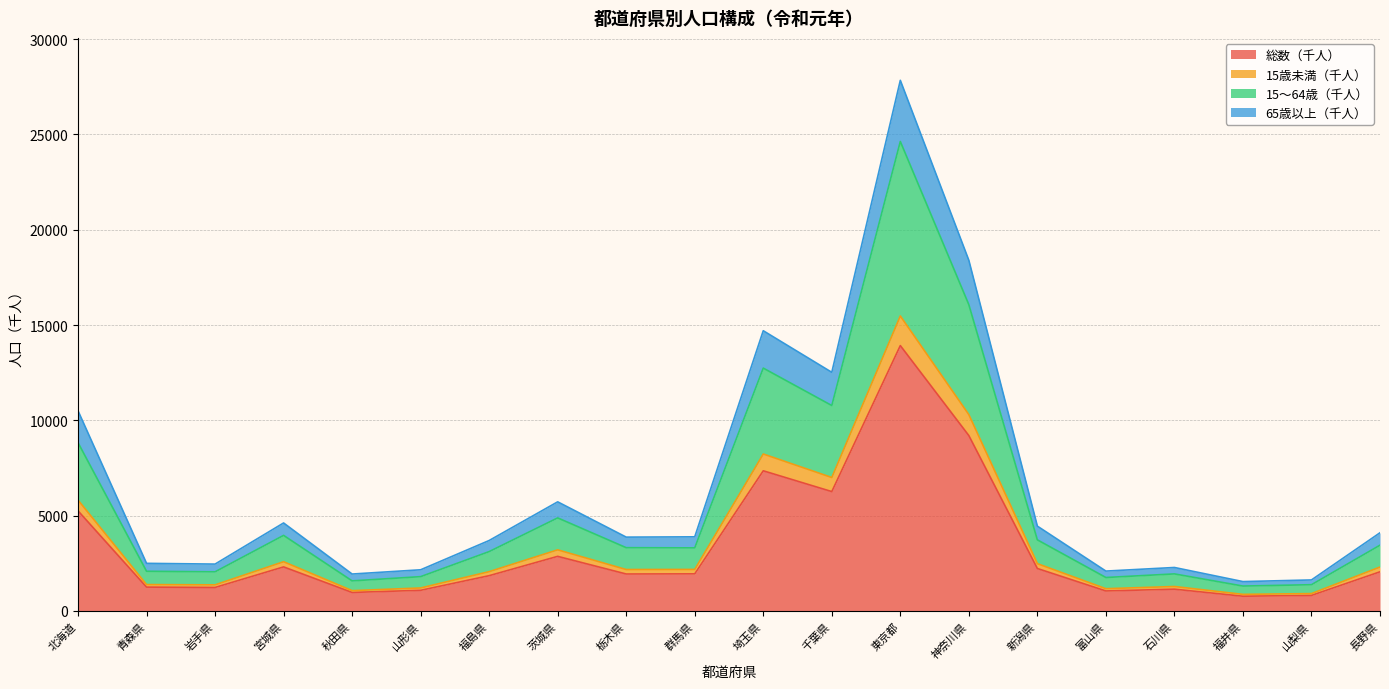

Reading left to right, what are all the values shown in this chart?

総数（千人）: 5250	1246	1227	2306	966	1078	1846	2860	1934	1942	7350	6259	13921	9198	2223	1044	1138	768	811	2049
15歳未満（千人）: 5815	1379	1364	2578	1061	1201	2057	3202	2169	2174	8231	6998	15474	10297	2477	1163	1278	865	906	2299
15～64歳（千人）: 8827	2078	2048	3960	1573	1795	3110	4878	3315	3305	12739	10775	24632	16068	3726	1750	1939	1301	1372	3445
65歳以上（千人）: 10500	2493	2454	4612	1932	2155	3692	5721	3869	3885	14700	12518	27841	18397	4446	2087	2276	1536	1622	4098